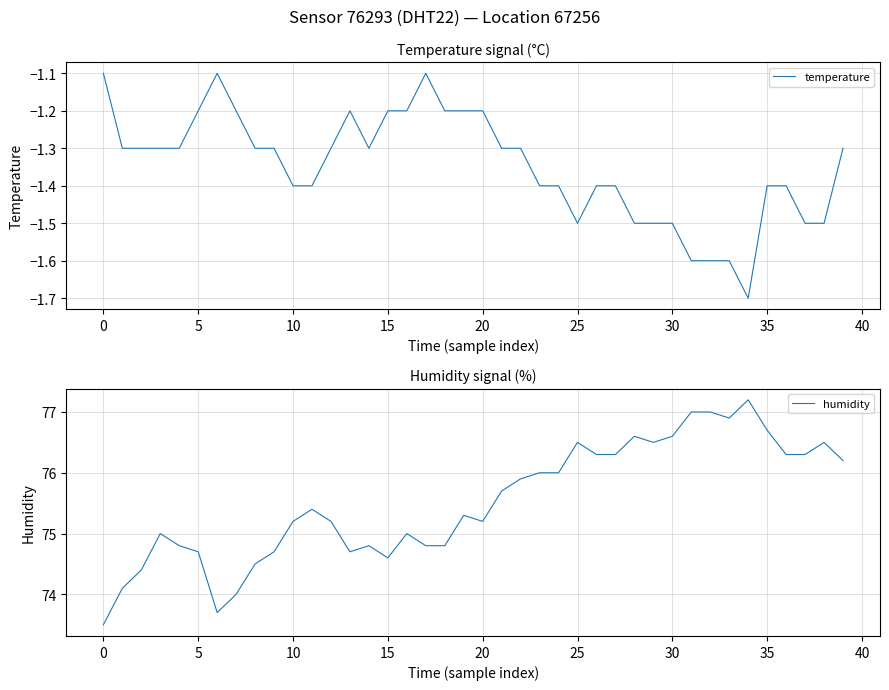

True or false: temperature and humidity intersect in this chart.

False